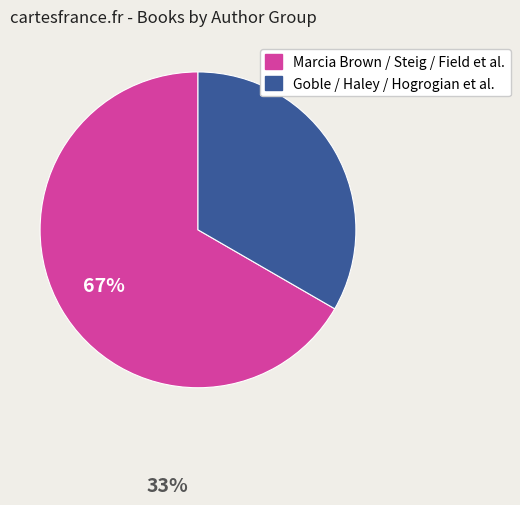

Does any single category account for the majority?

Yes